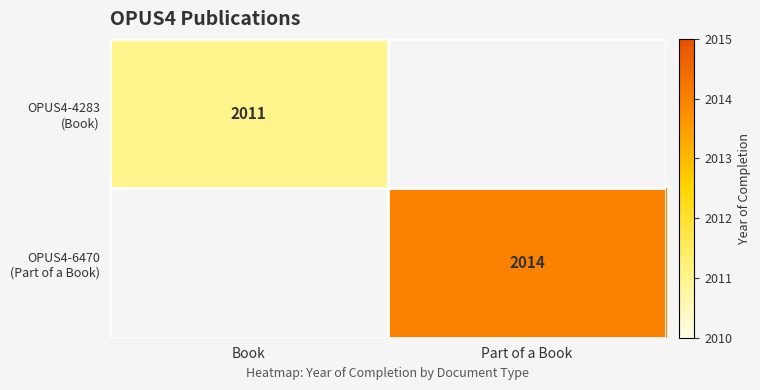

Rank the series by their maximum value, from lowest to highest.

OPUS4-4283 (Book), OPUS4-6470 (Part of a Book)